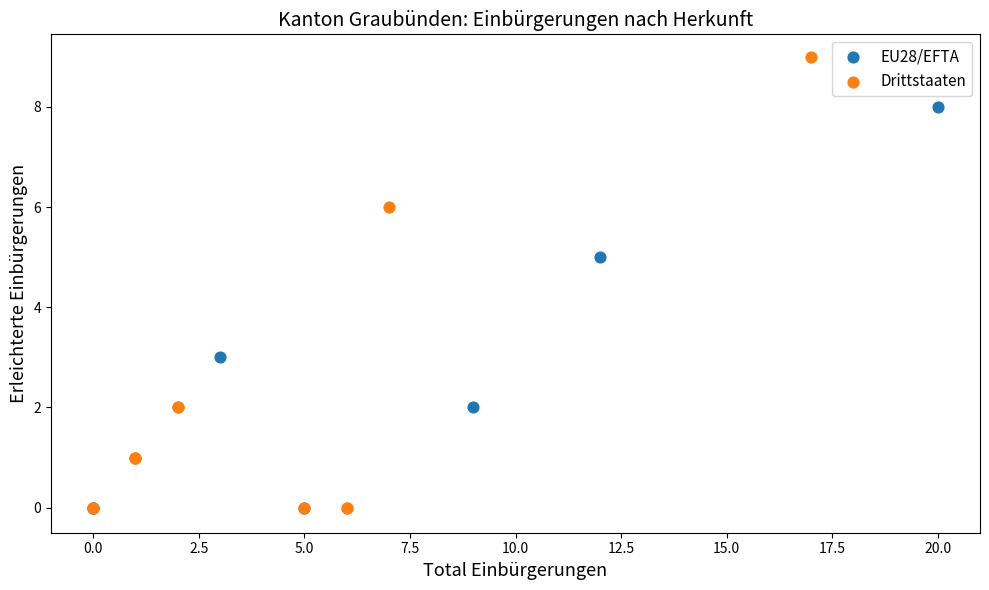

Which series has the widest spread of Y values?

Drittstaaten